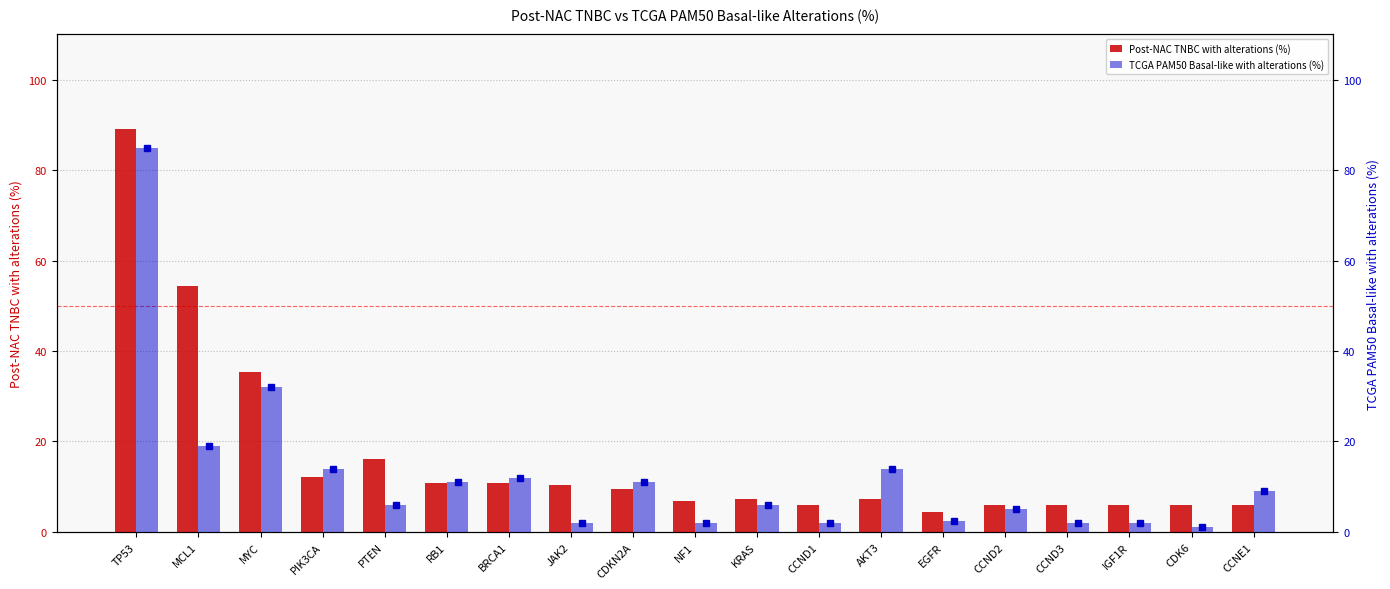

At which category is the sum across all series the highest?

TP53